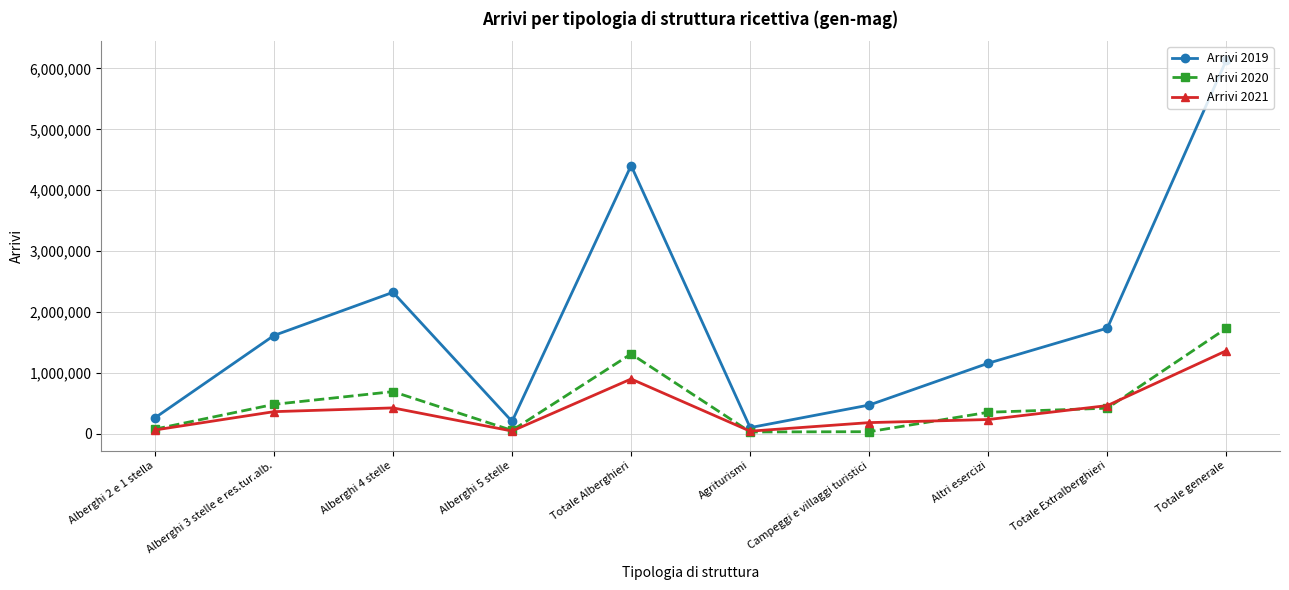

What is the label of the 10th point from the left?

Totale generale